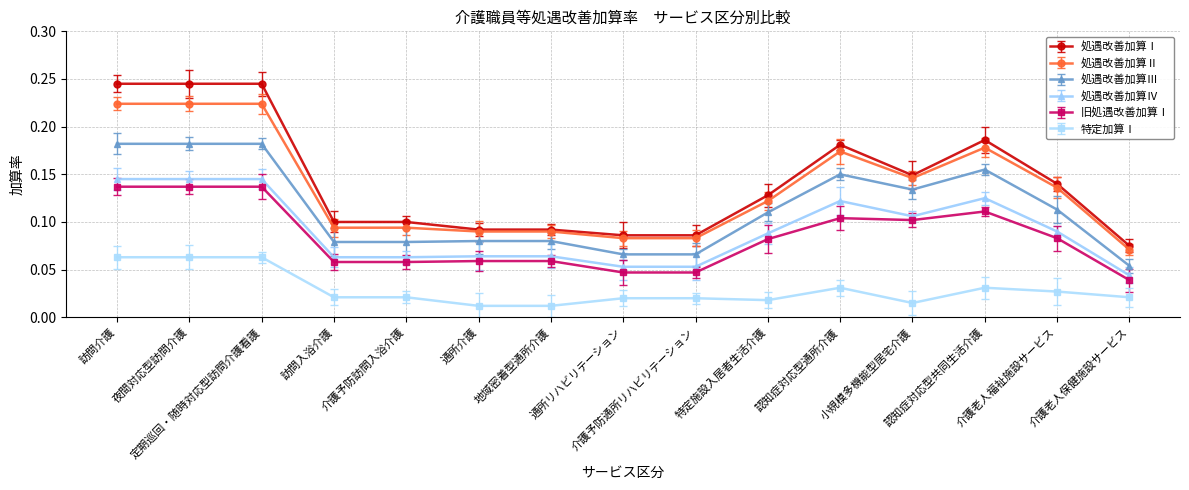

True or false: 特定加算Ⅰ and 処遇改善加算Ⅱ cross at least once.

False